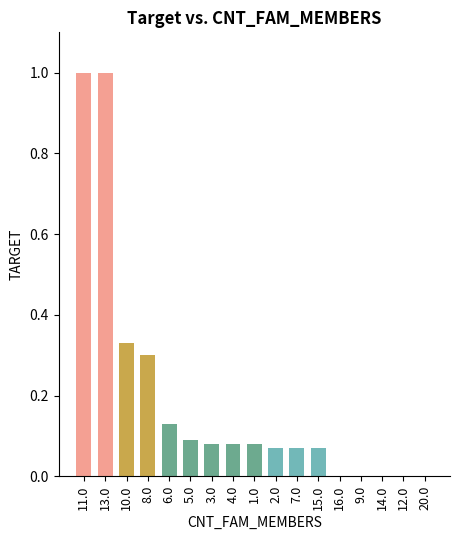

What is the maximum value shown in the chart?

1.0